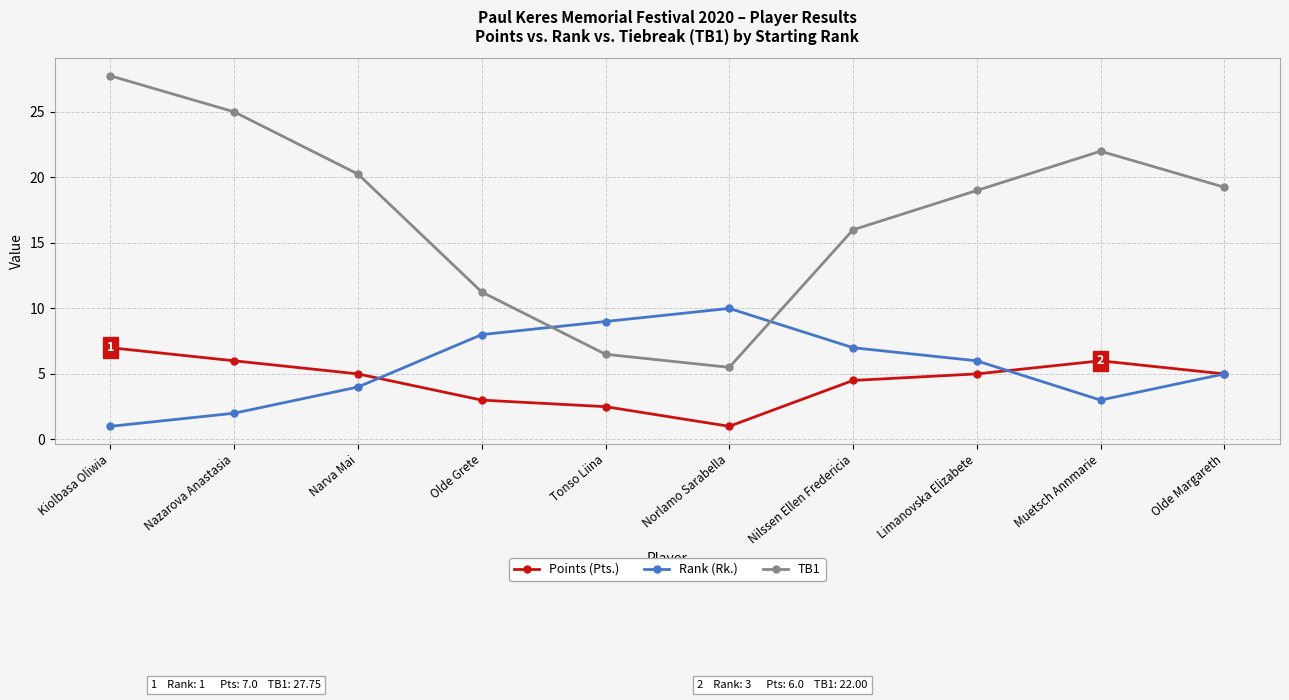

What is the average value of the Rank (Rk.) series?

5.5